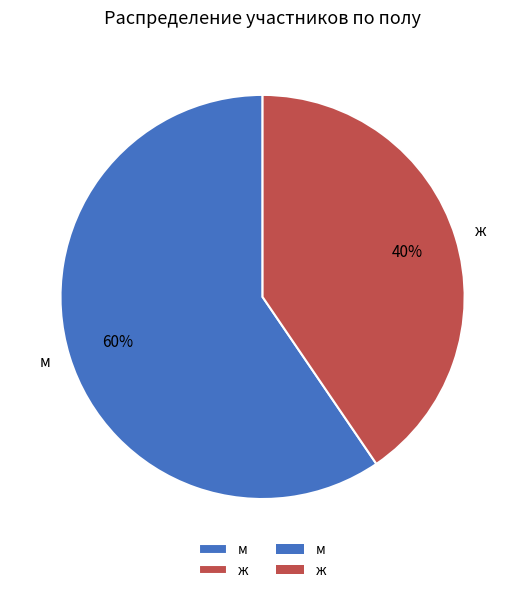

Does any single category account for the majority?

Yes